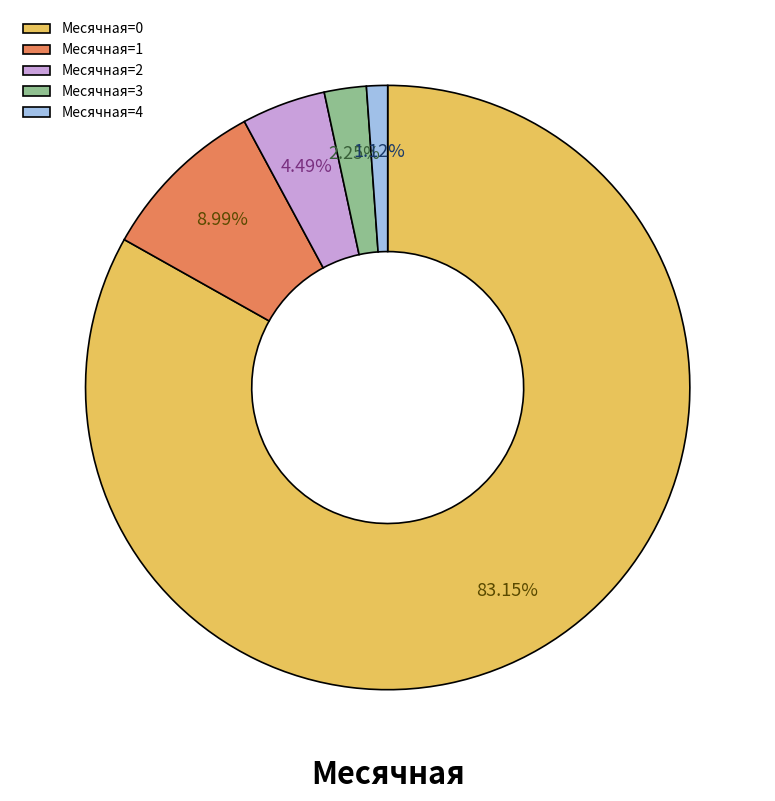

Does any single category account for the majority?

Yes